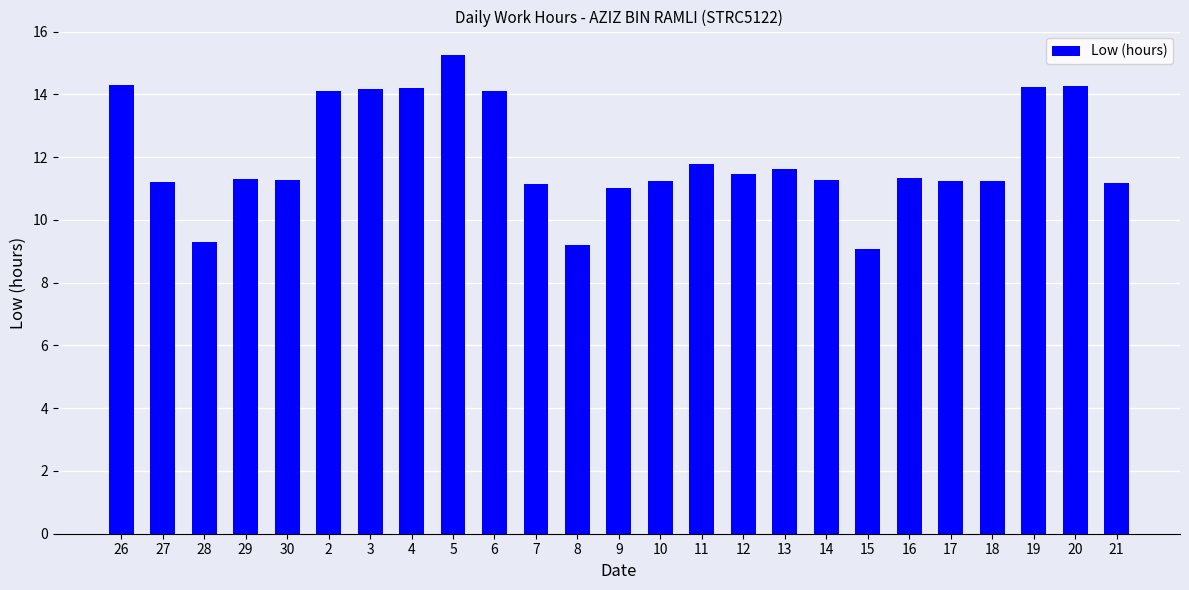

Which category has the highest value across all series?

5